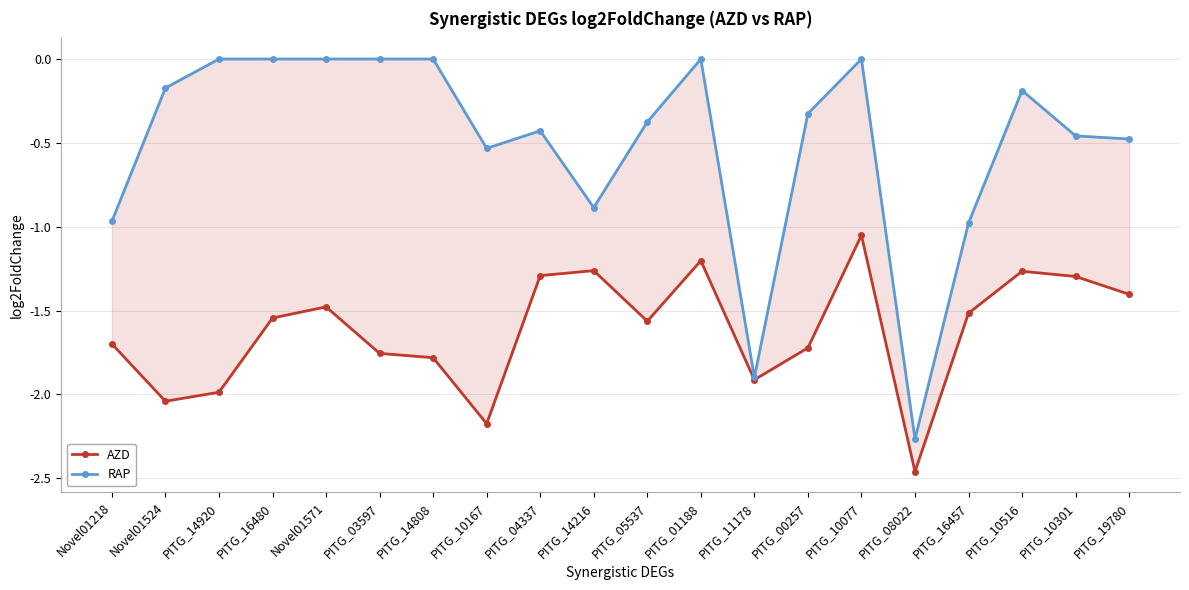

Which series changed the most between PITG_14920 and PITG_10516?

AZD